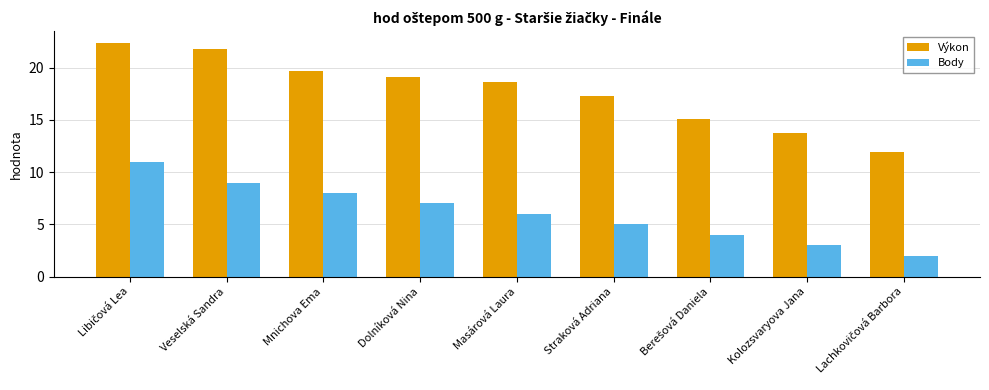

How many series are shown in this chart?

2